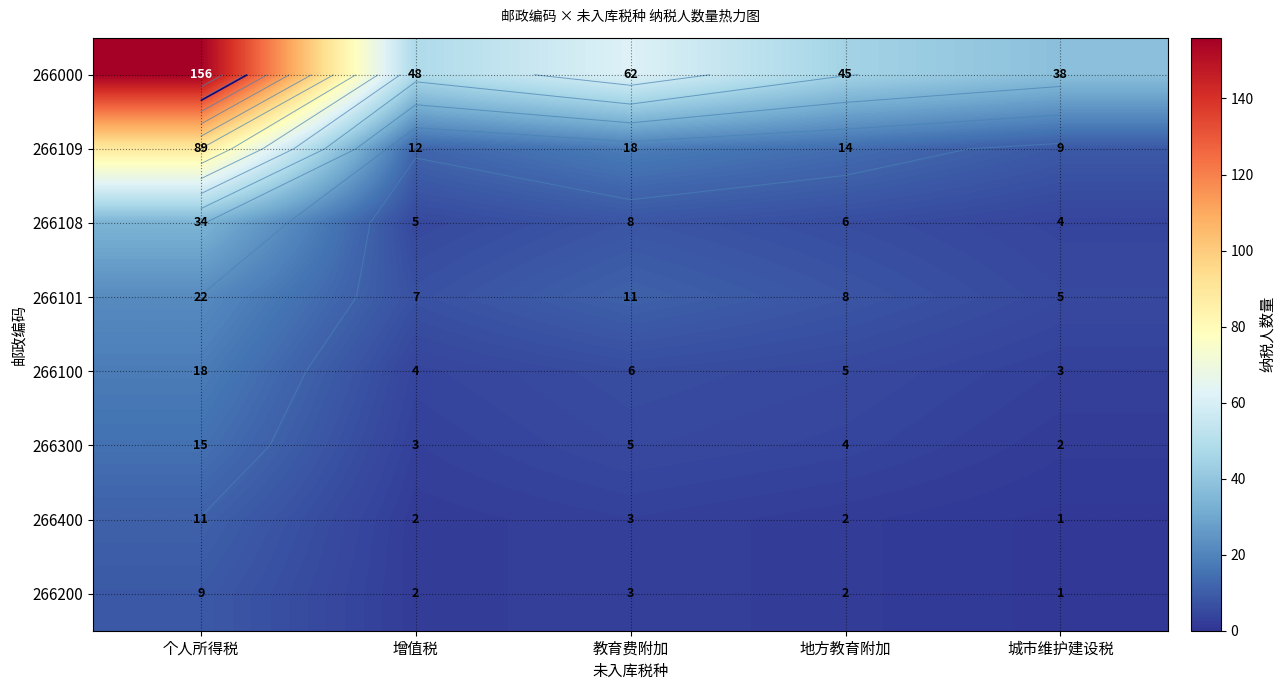

At how many categories does at least one series exceed 97?

1